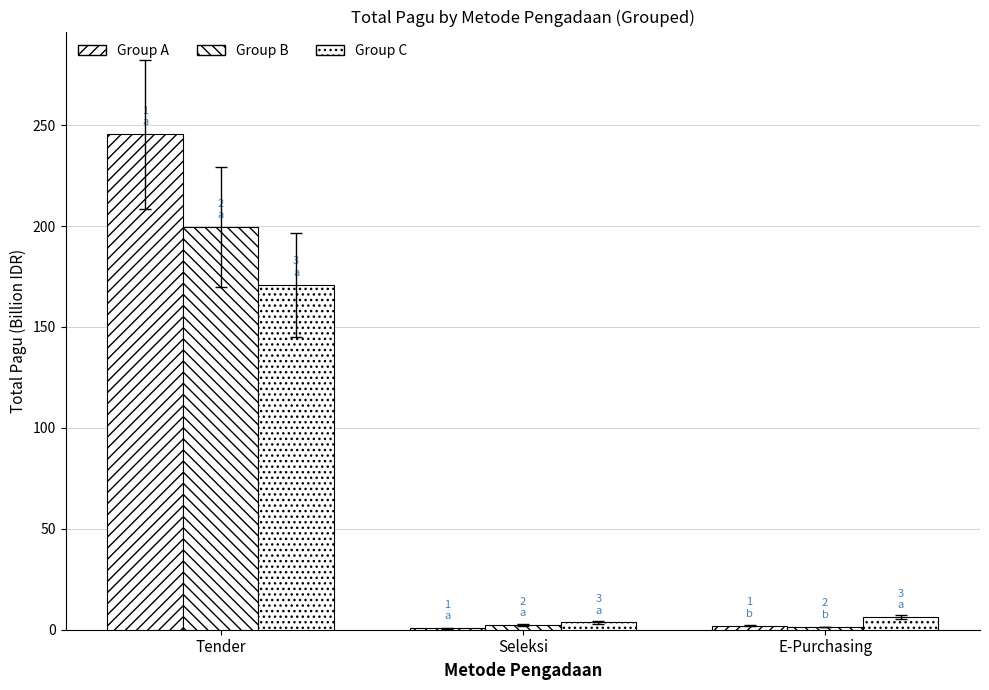

How many groups of bars are there?

3